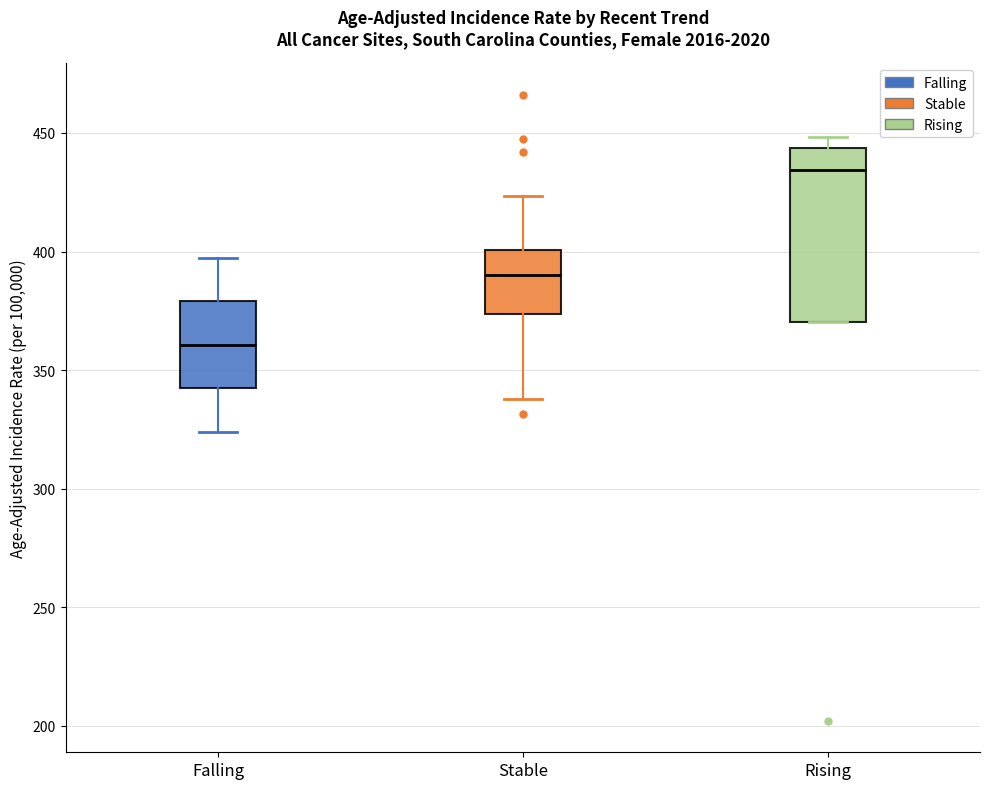

Where is the lower edge of the box for Falling on the y-axis? The values are not printed on the chart, so give them approximately, as read against the axis.

340